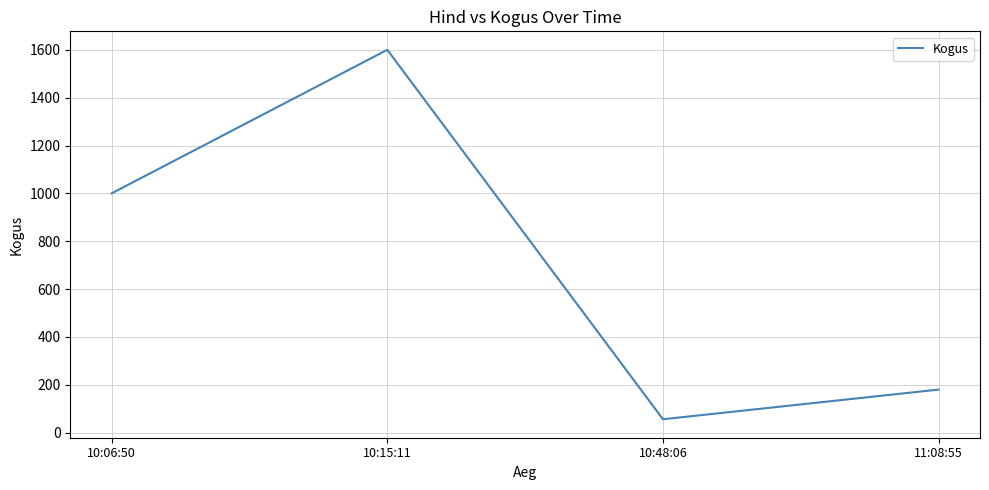

Reading right to left, transcribe all the data shown in this chart.

11:08:55=180	10:48:06=56	10:15:11=1600	10:06:50=1000